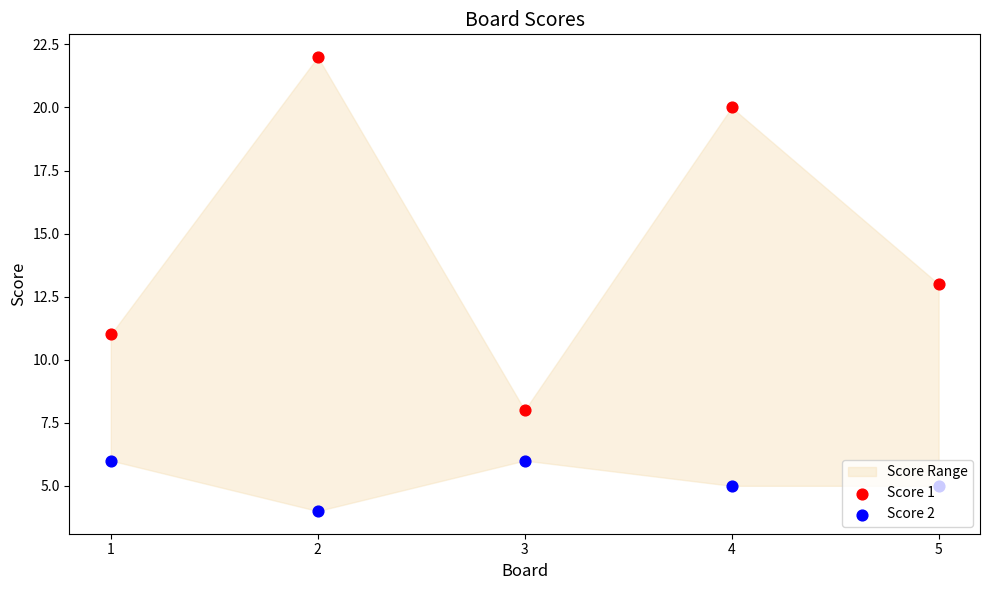

Which series has the largest total across all categories?

Score 1